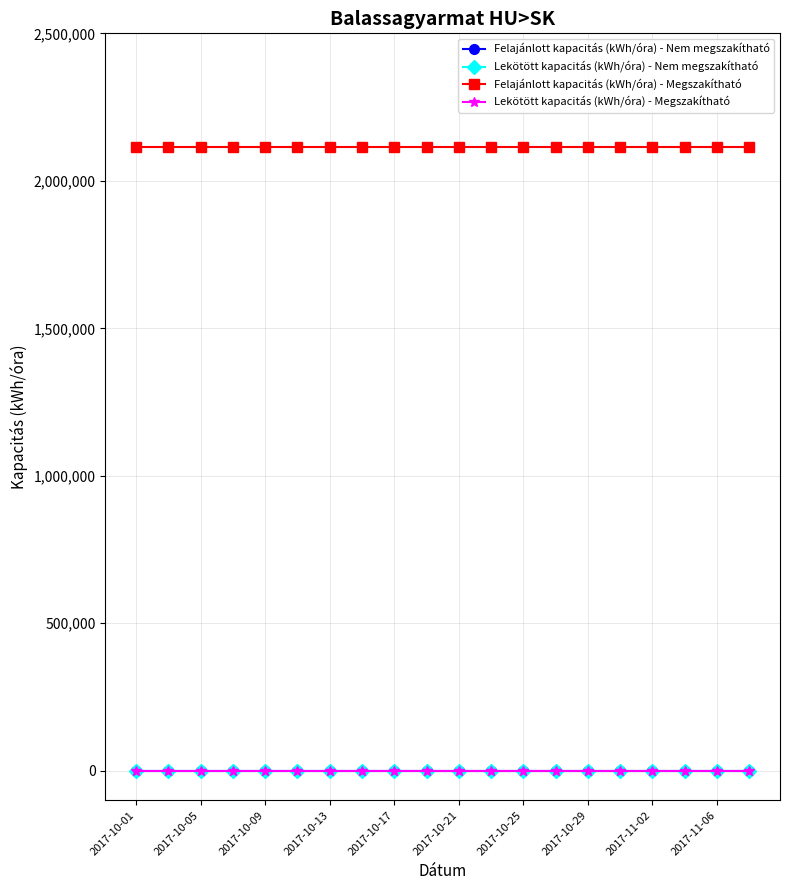

Which series has the largest total across all categories?

Felajánlott kapacitás (kWh/óra) - Megszakítható